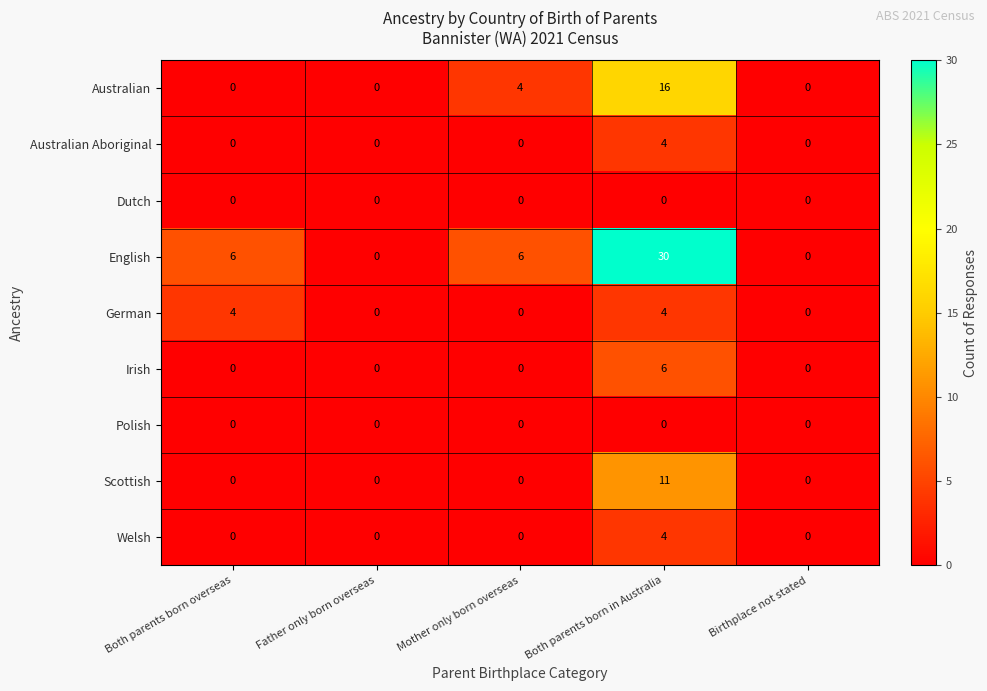

What is the sum of all Australian Aboriginal values?

4